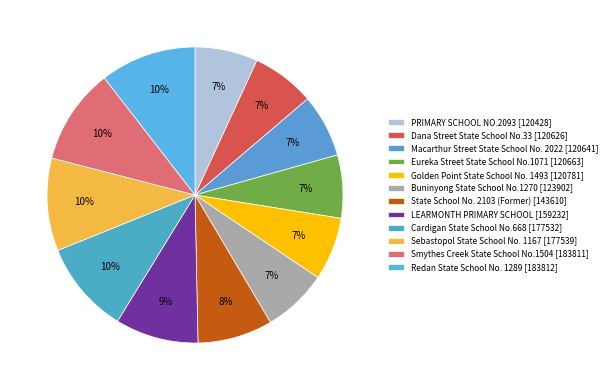

To the nearest percent, what is the average slice percentage?

8%